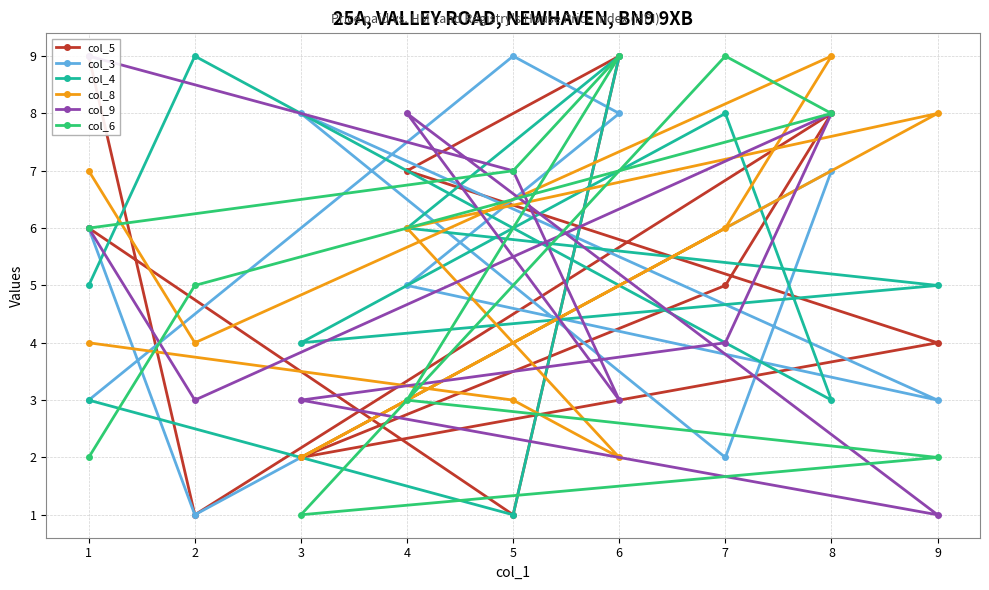

What is the spread (max minus min) of values at 7?

7